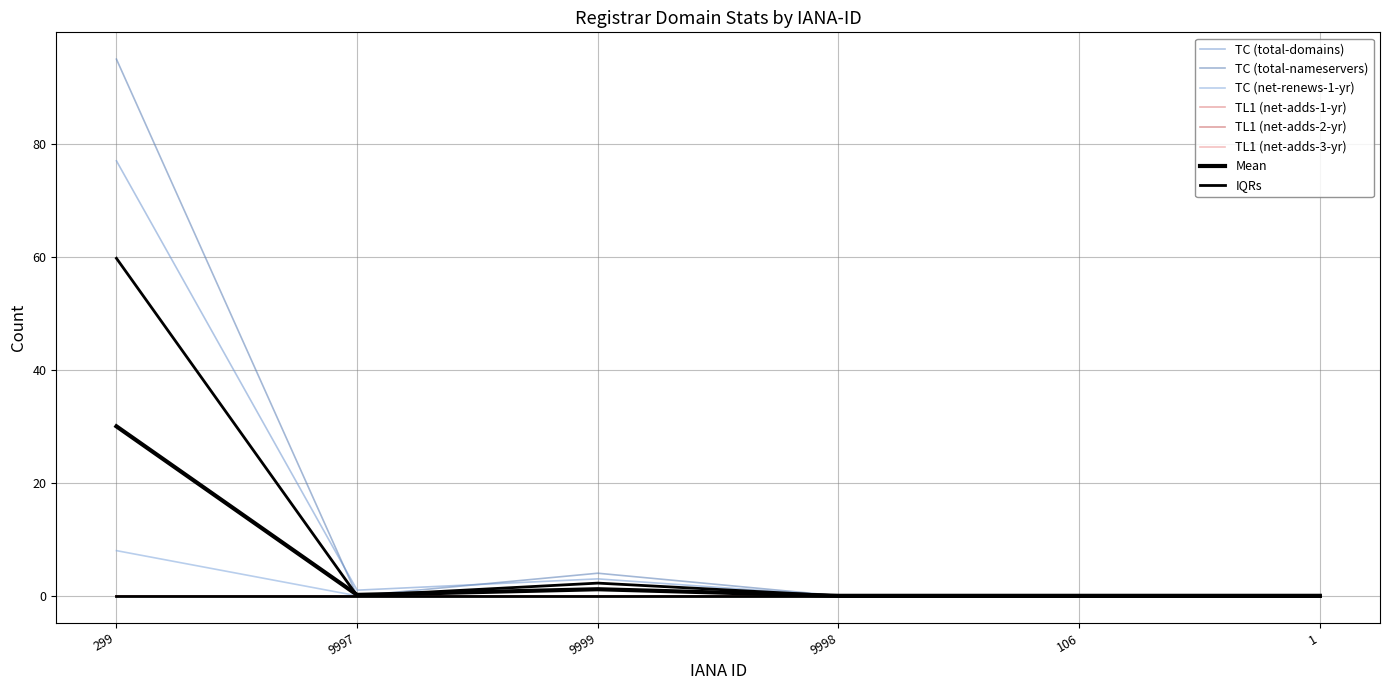

At which category is the sum across all series the highest?

299